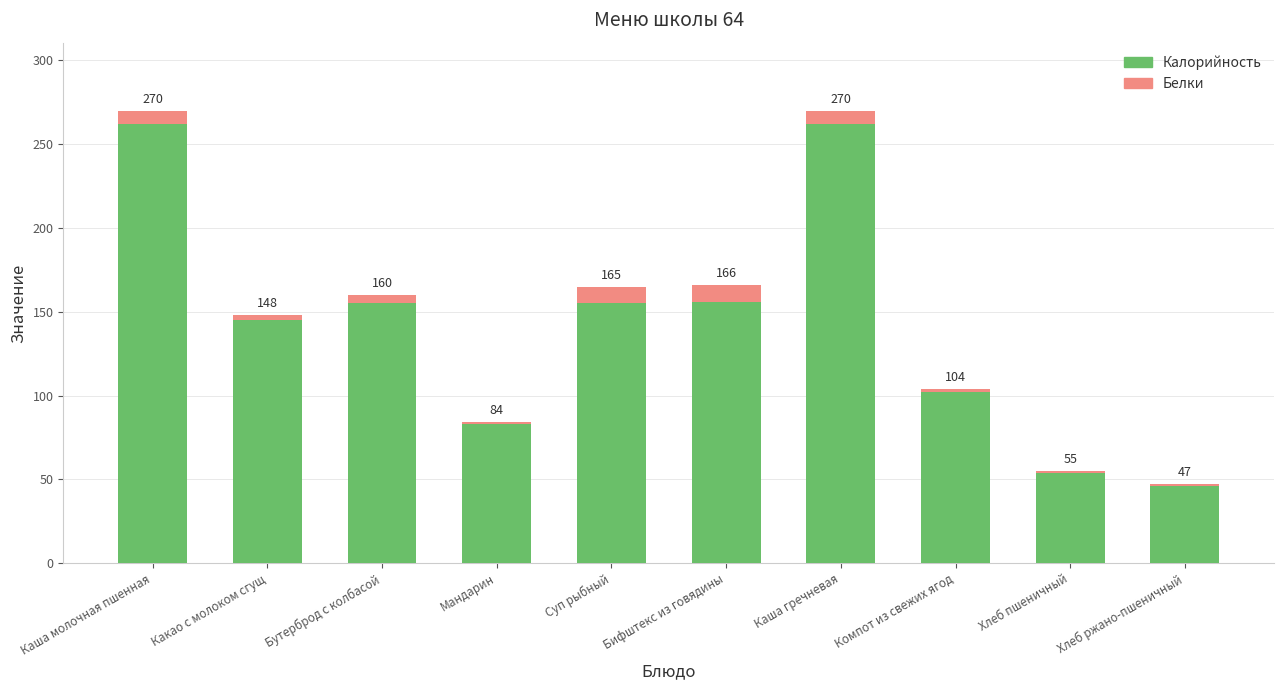

What are all the series names shown in the legend?

Калорийность, Белки